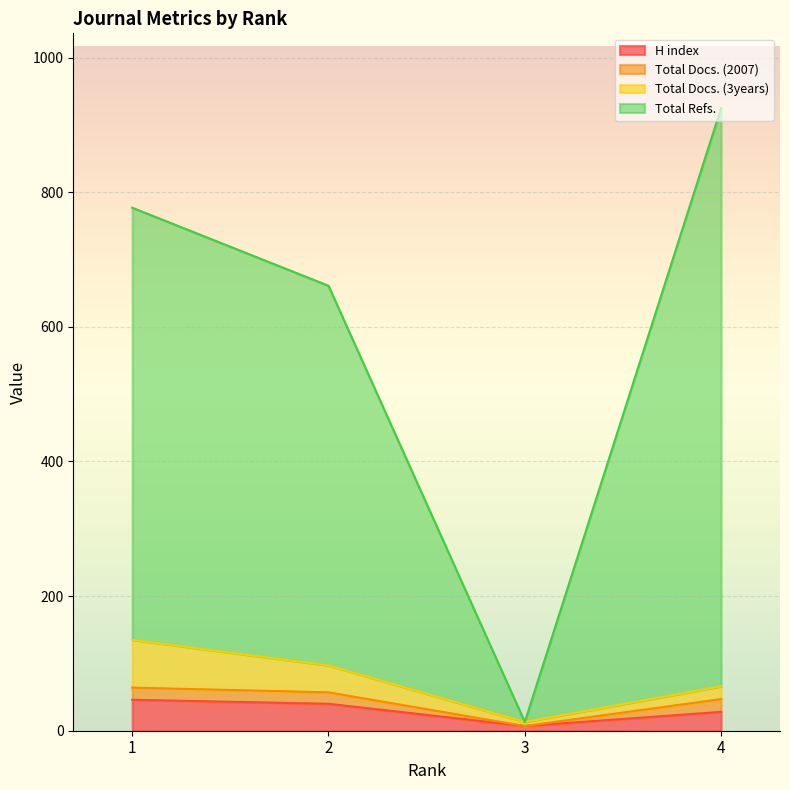

List the labels in order of H index value, smallest first.

3, 4, 2, 1